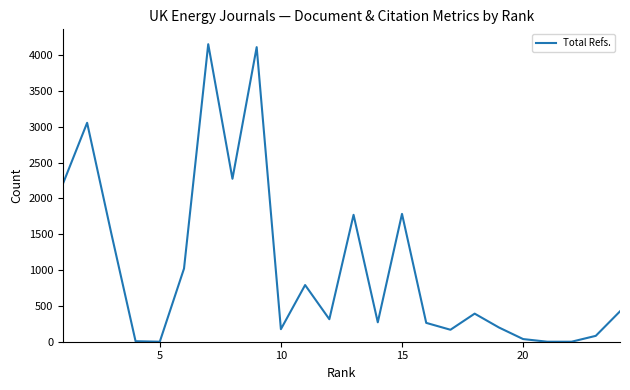

What is the difference between the maximum and minimum values?

4152